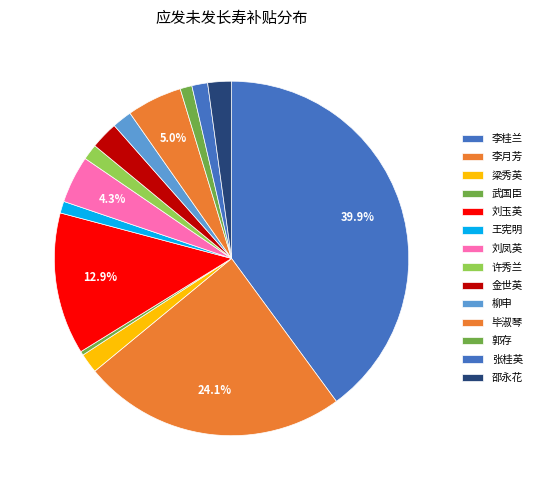

Is the sum of 梁秀英 and 刘凤英 greater than half?

No